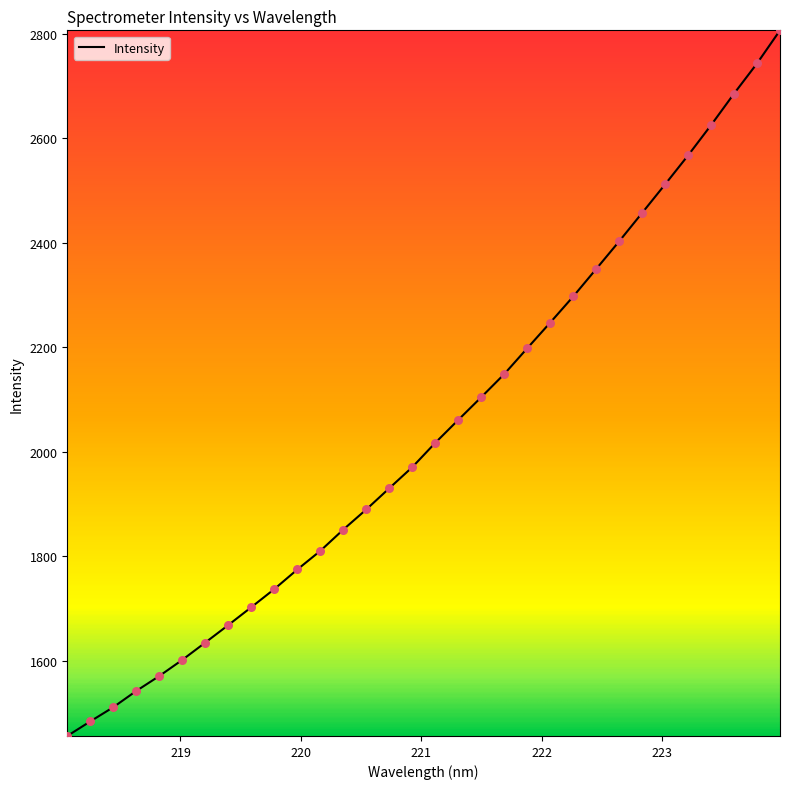

What is the greatest value displayed?

2806.6